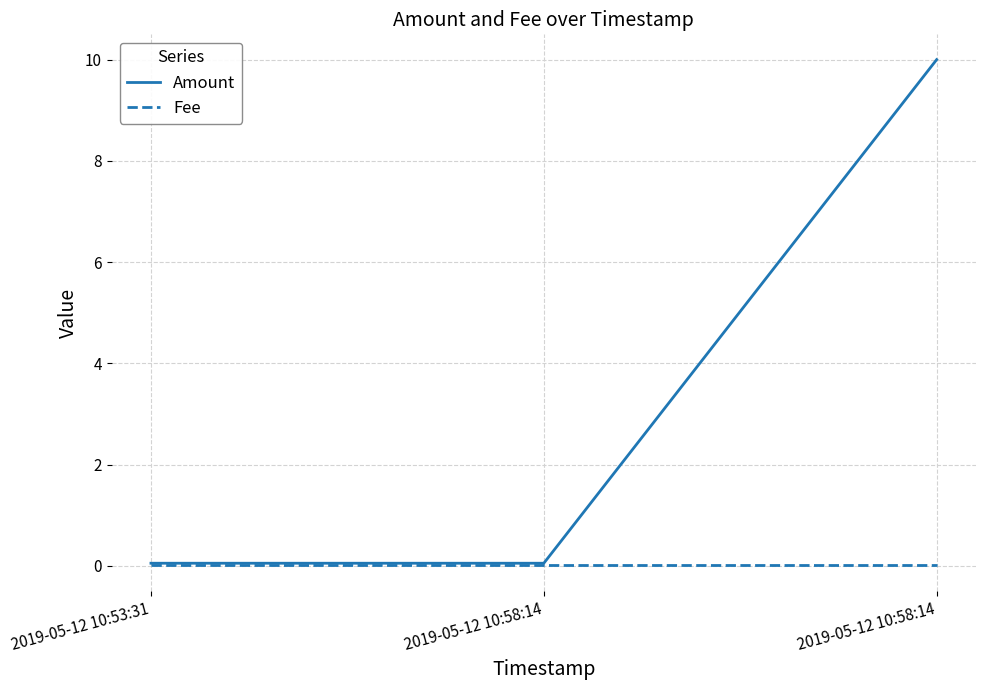

What is the approximate value of Amount at 2019-05-12 10:58:14?

0.1